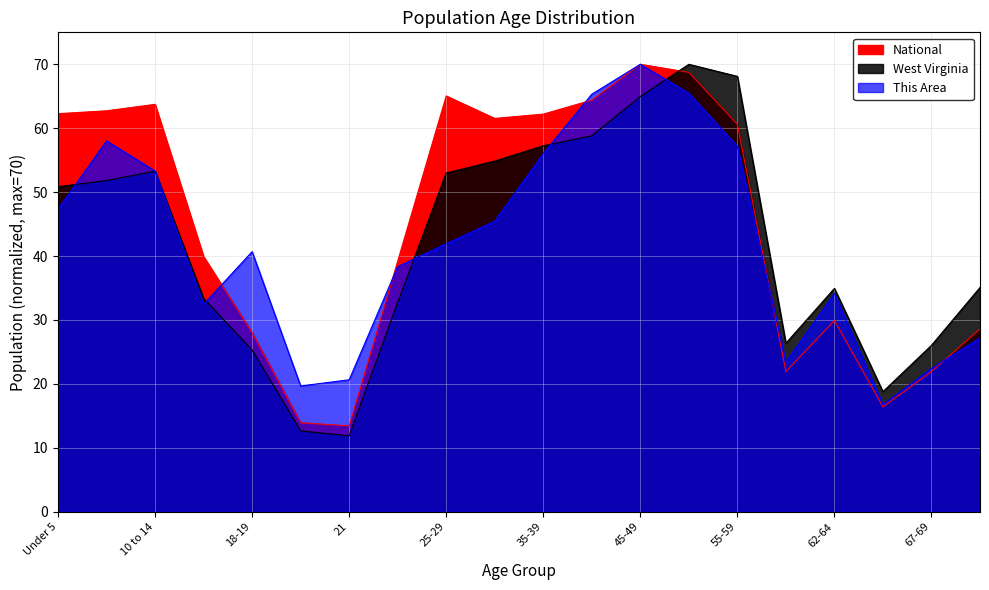

Reading right to left, list all the values displayed in this chart.

This Area: 70-74=27.2	67-69=22.4	65-66=16.8	62-64=34.2	60-61=23.4	55-59=57.2	50-54=65.5	45-49=70.0	40-44=65.3	35-39=56.0	30-34=45.4	25-29=41.9	22-24=38.3	21=20.6	20=19.7	18-19=40.7	15 to 17=32.5	10 to 14=53.3	5 to 9=58.0	Under 5=47.3
West Virginia: 70-74=35.1	67-69=26.0	65-66=18.8	62-64=34.9	60-61=26.4	55-59=68.1	50-54=70.0	45-49=65.0	40-44=58.8	35-39=57.2	30-34=54.9	25-29=53.0	22-24=32.8	21=11.9	20=12.6	18-19=25.3	15 to 17=33.4	10 to 14=53.3	5 to 9=51.8	Under 5=50.9
National: 70-74=28.6	67-69=21.9	65-66=16.4	62-64=29.9	60-61=21.9	55-59=60.6	50-54=68.7	45-49=70.0	40-44=64.4	35-39=62.2	30-34=61.5	25-29=65.0	22-24=39.2	21=13.4	20=13.9	18-19=28.0	15 to 17=39.9	10 to 14=63.7	5 to 9=62.7	Under 5=62.3